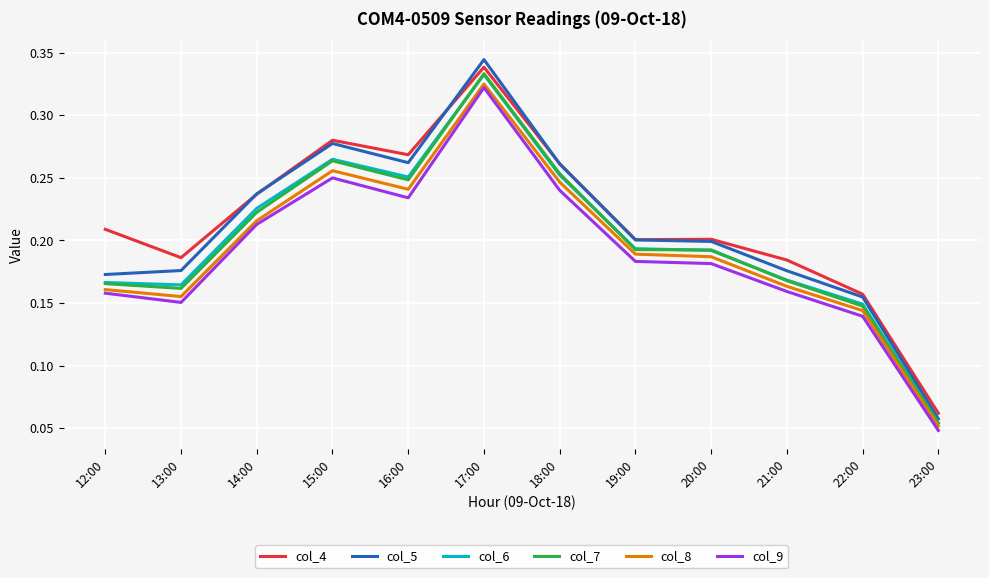

True or false: col_5 and col_9 intersect in this chart.

False